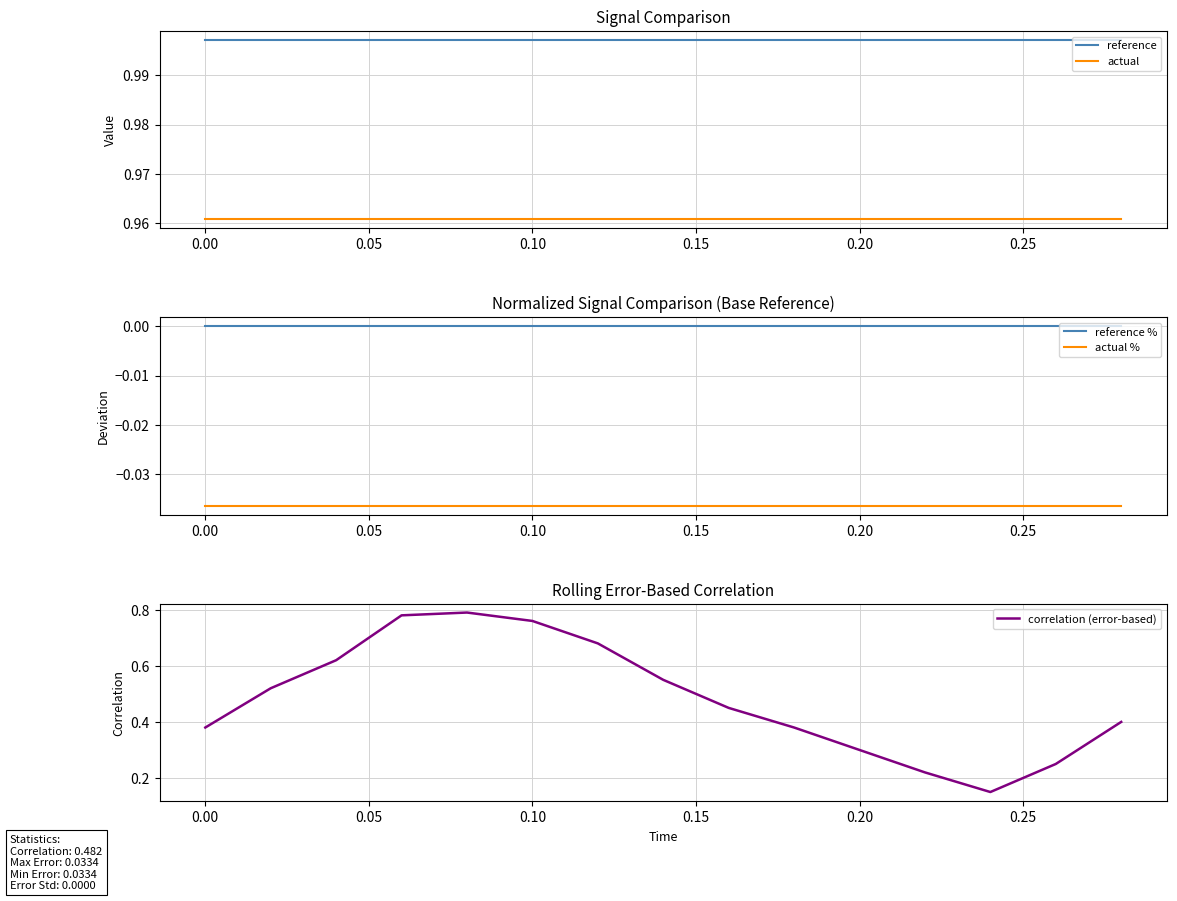

What are all the series names shown in the legend?

reference, actual, reference %, actual %, correlation (error-based)